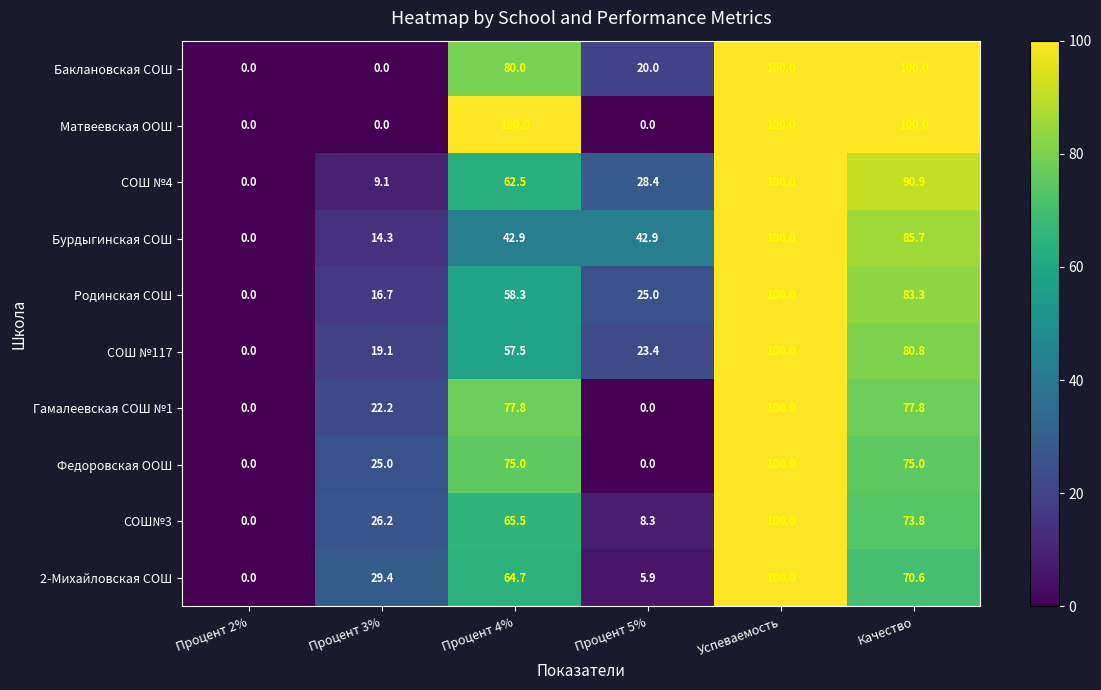

Is it true that Баклановская СОШ equals -48.7 at Процент 3%?

False